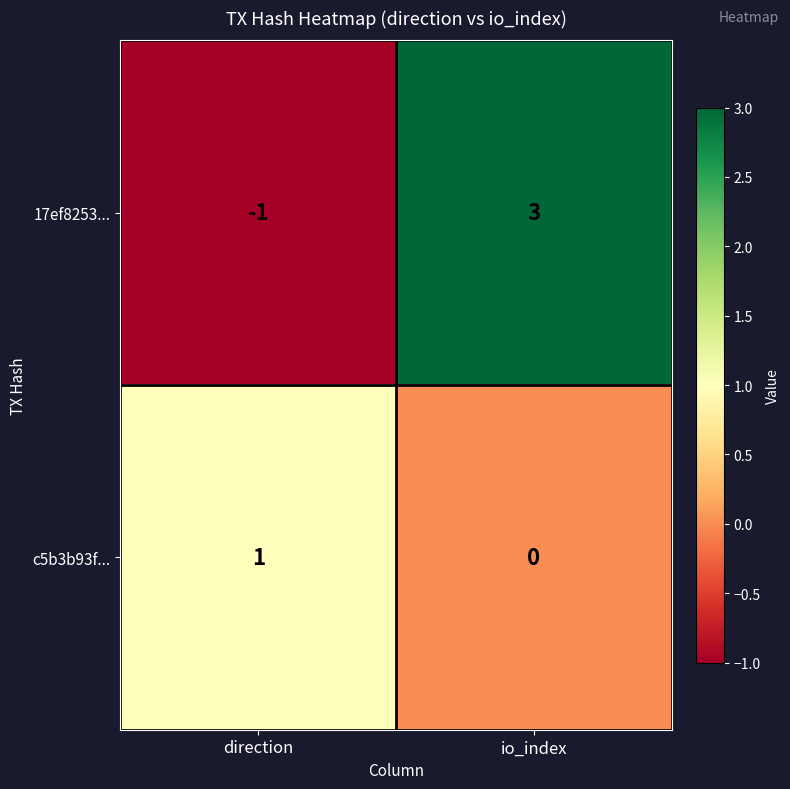

What is the difference between the maximum and minimum values in the 17ef8253... series?

4